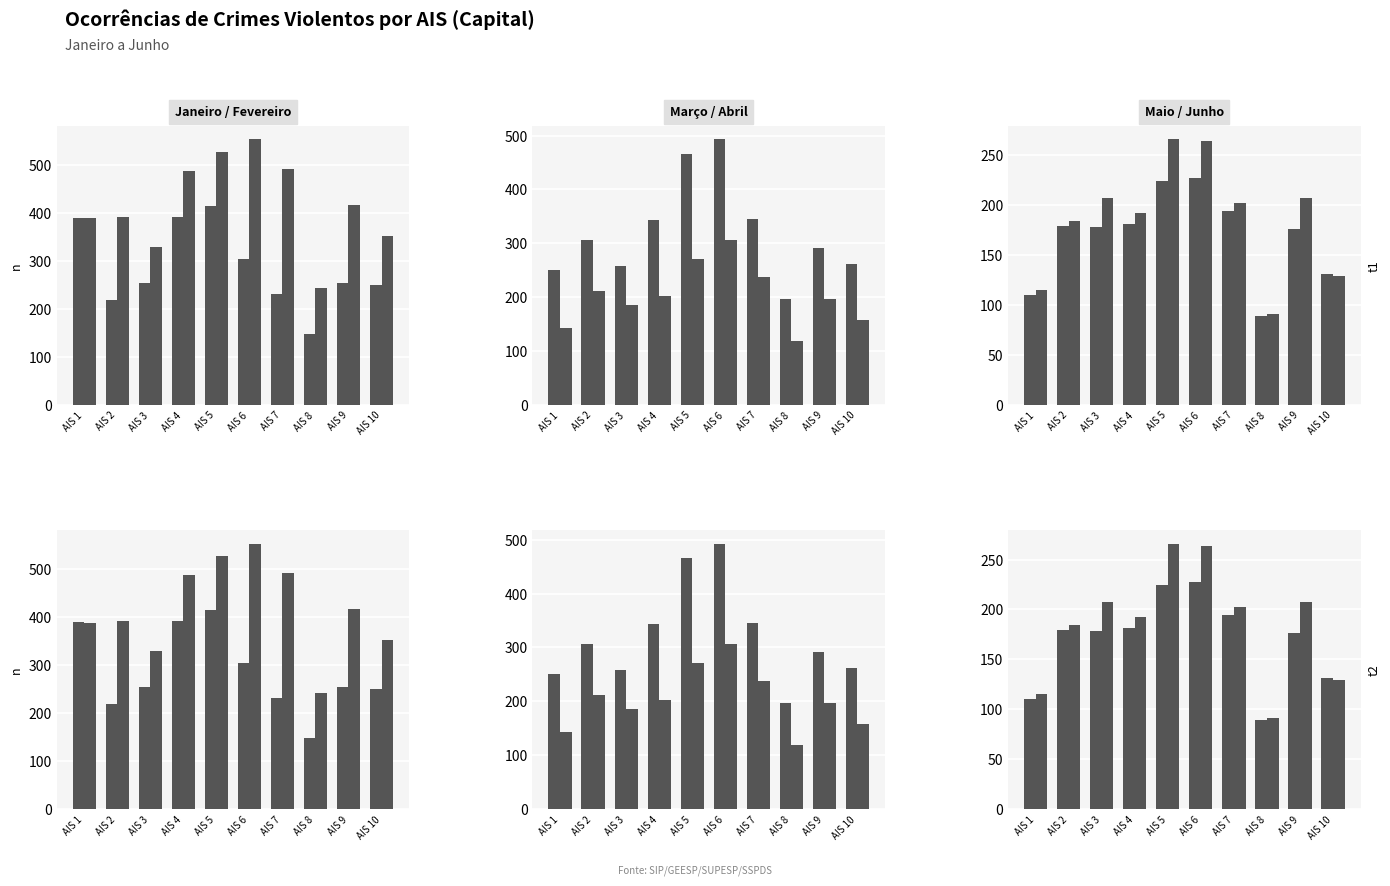

Reading left to right, list all the values displayed in this chart.

Janeiro: AIS 1=390	AIS 2=219	AIS 3=254	AIS 4=393	AIS 5=416	AIS 6=304	AIS 7=232	AIS 8=148	AIS 9=255	AIS 10=250
Fevereiro: AIS 1=389	AIS 2=392	AIS 3=329	AIS 4=489	AIS 5=528	AIS 6=554	AIS 7=492	AIS 8=243	AIS 9=417	AIS 10=352
Março: AIS 1=251	AIS 2=307	AIS 3=258	AIS 4=343	AIS 5=466	AIS 6=493	AIS 7=346	AIS 8=196	AIS 9=292	AIS 10=262
Abril: AIS 1=143	AIS 2=212	AIS 3=185	AIS 4=202	AIS 5=271	AIS 6=307	AIS 7=237	AIS 8=119	AIS 9=196	AIS 10=158
Maio: AIS 1=110	AIS 2=179	AIS 3=178	AIS 4=181	AIS 5=224	AIS 6=227	AIS 7=194	AIS 8=89	AIS 9=176	AIS 10=131
Junho: AIS 1=115	AIS 2=184	AIS 3=207	AIS 4=192	AIS 5=266	AIS 6=264	AIS 7=202	AIS 8=91	AIS 9=207	AIS 10=129